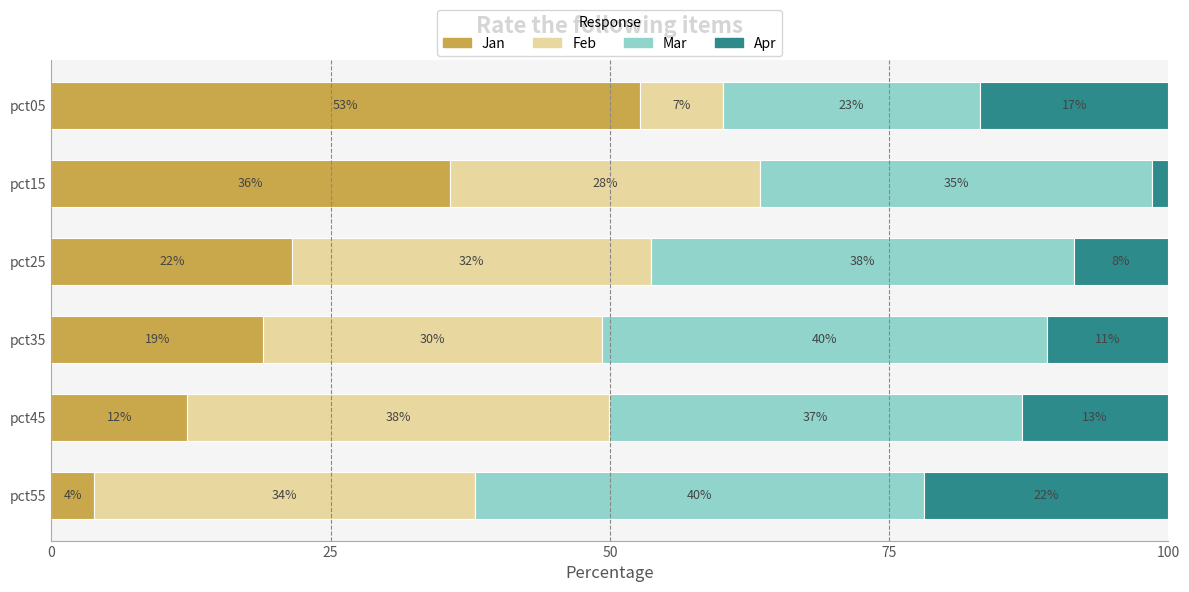

What is the difference between the second highest and second lowest values in the Feb series?

6.4